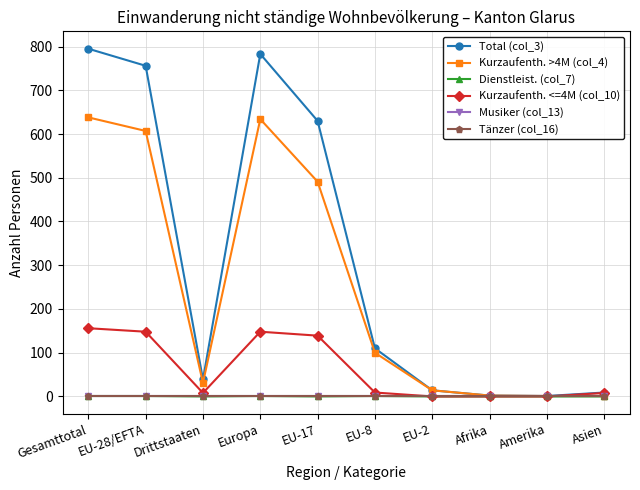

Between EU-28/EFTA and EU-8, which is larger?

EU-28/EFTA